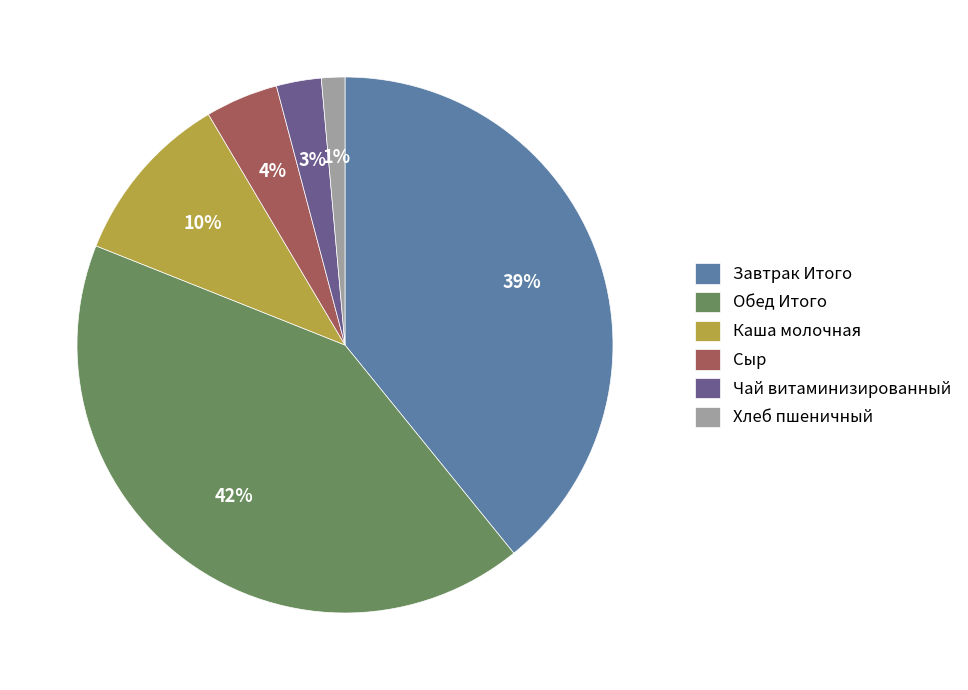

True or false: Обед Итого accounts for 42% of the total.

True